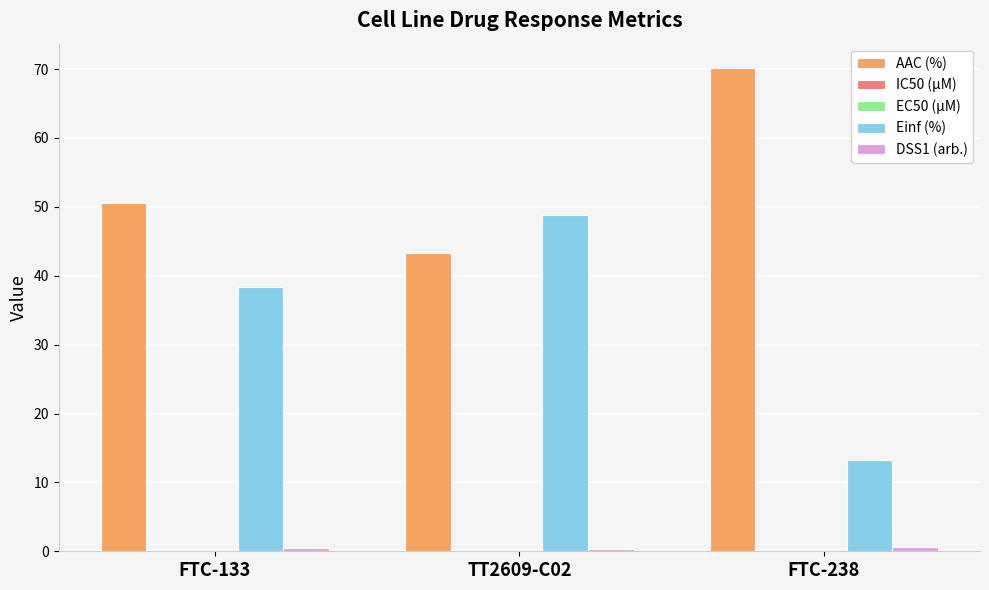

Which series changed the most between TT2609-C02 and FTC-238?

Einf (%)